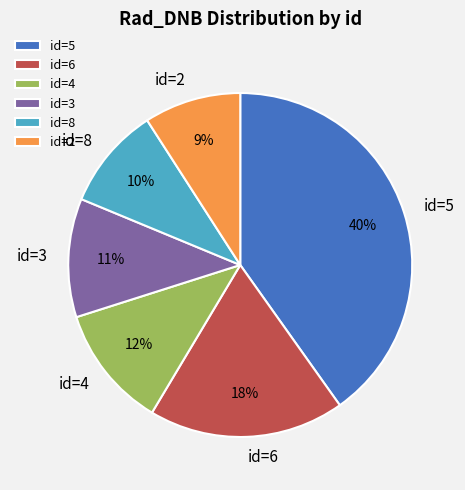

How many segments does this pie chart have?

6